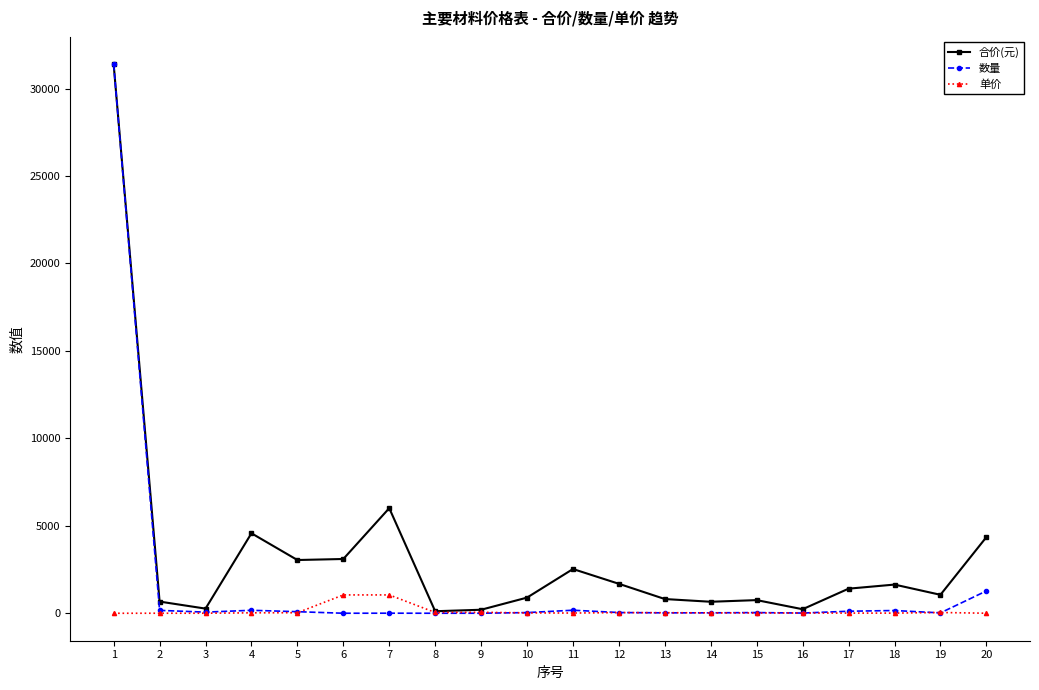

Does the chart have visible grid lines?

No